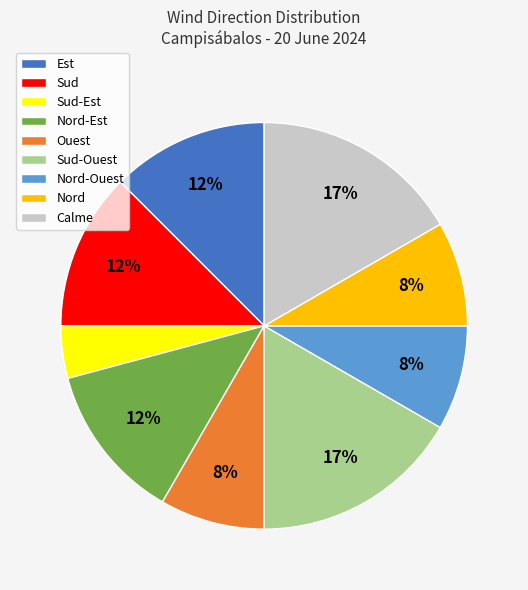

The Nord-Ouest slice represents 8% of the pie. True or false?

True